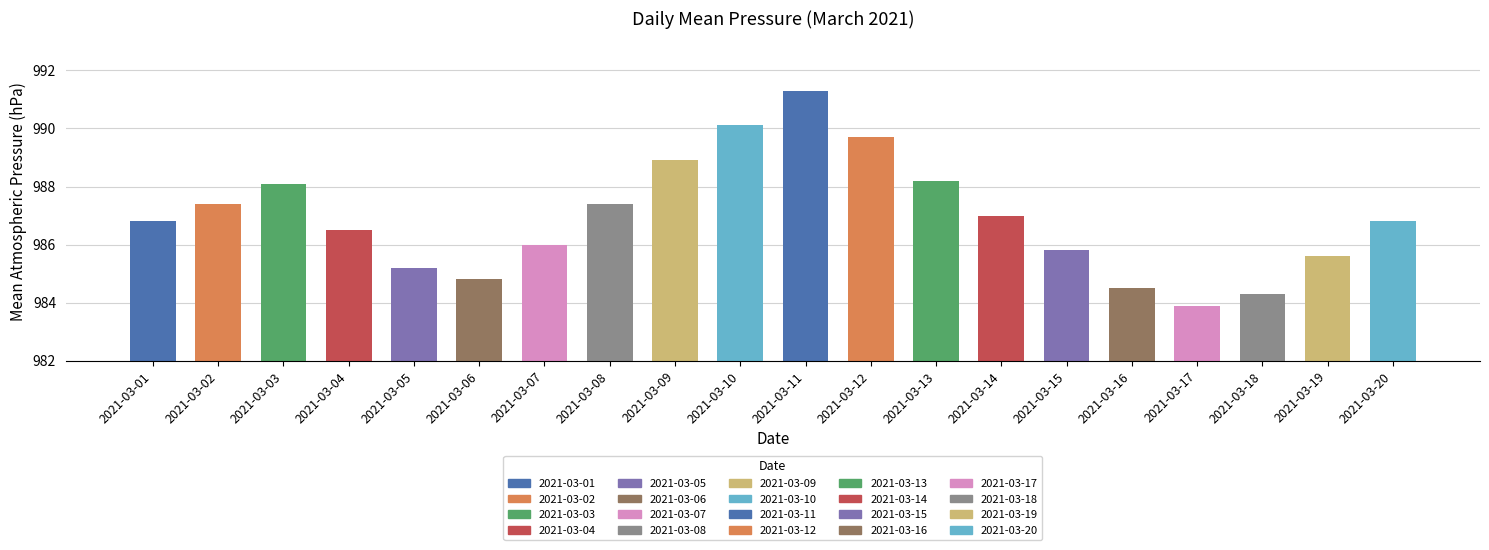

What is the change in value from 2021-03-02 to 2021-03-07?

-1.4